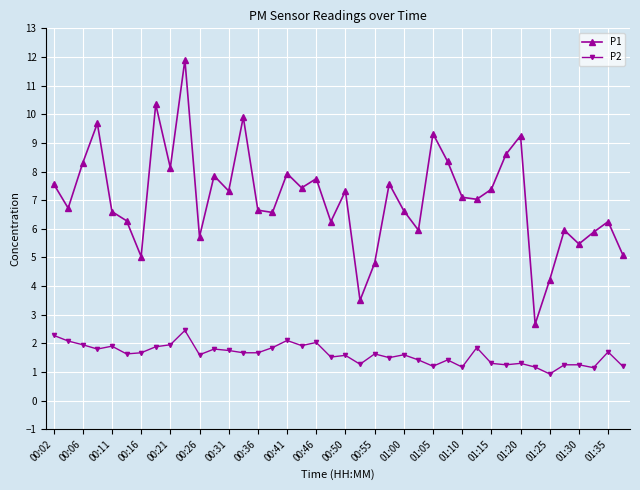

What is the difference between the maximum and second lowest values in the P1 series?

8.4